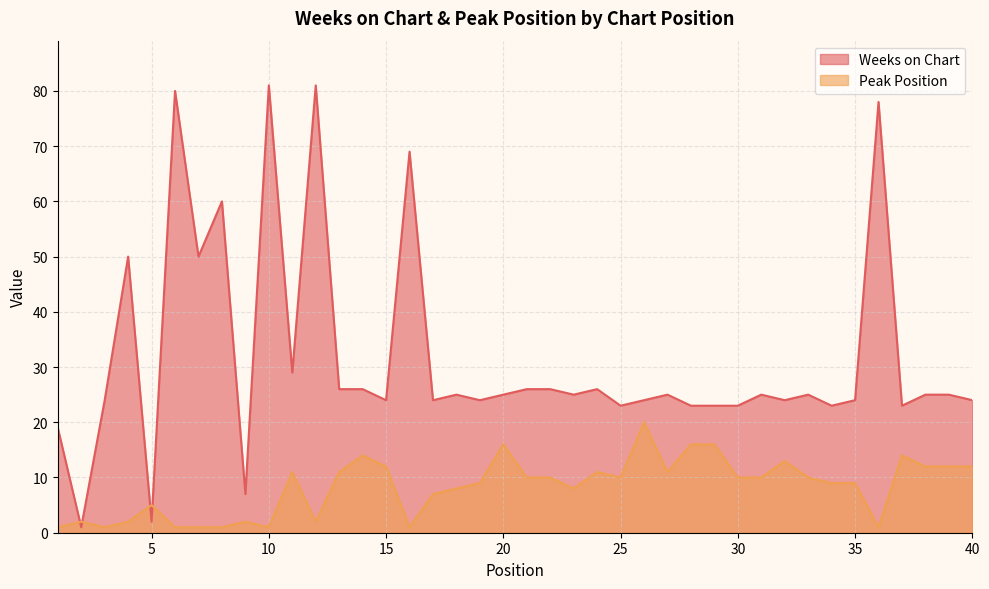

True or false: Weeks on Chart has a value of 60 at 8.

True